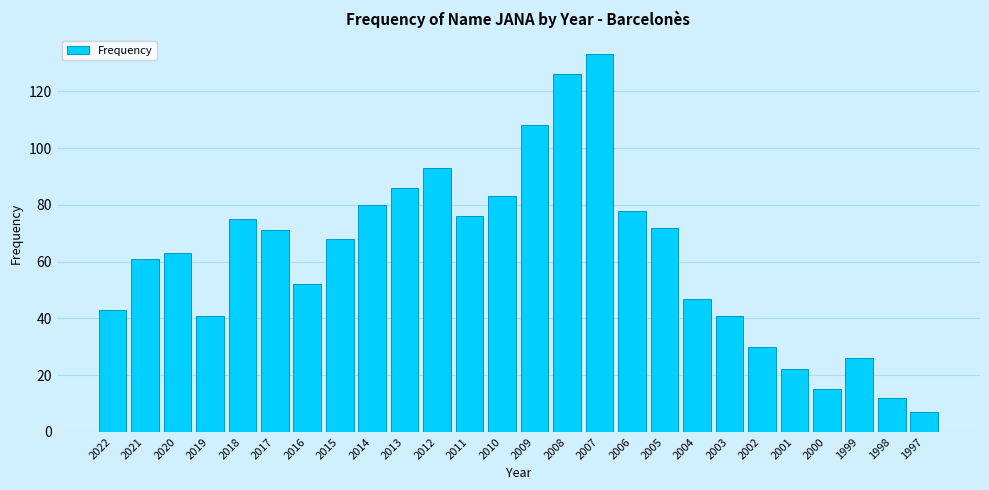

Reading left to right, transcribe all the data shown in this chart.

43	61	63	41	75	71	52	68	80	86	93	76	83	108	126	133	78	72	47	41	30	22	15	26	12	7